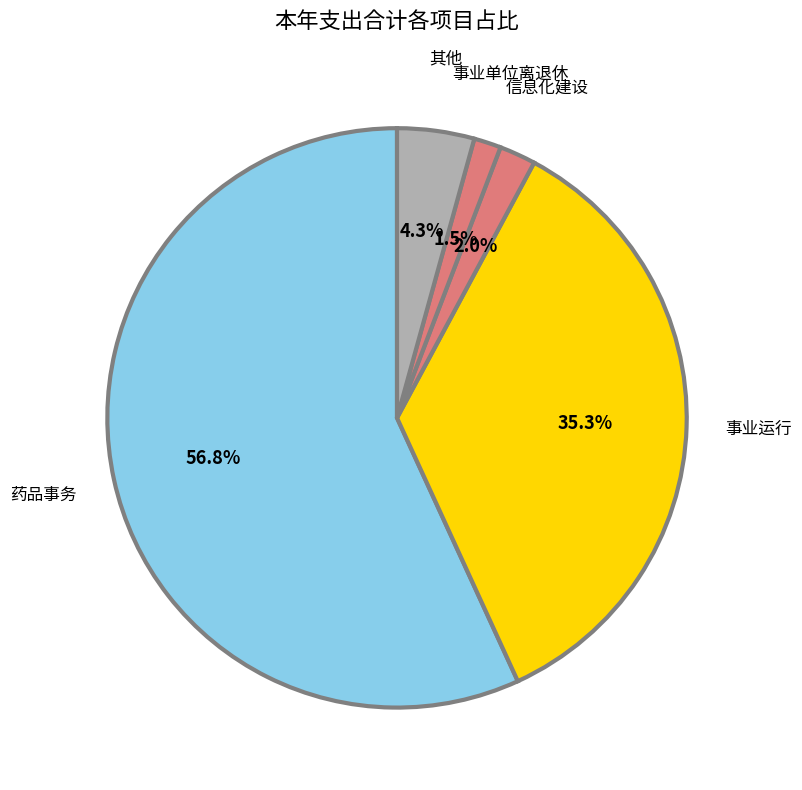

Which slice is the largest?

药品事务